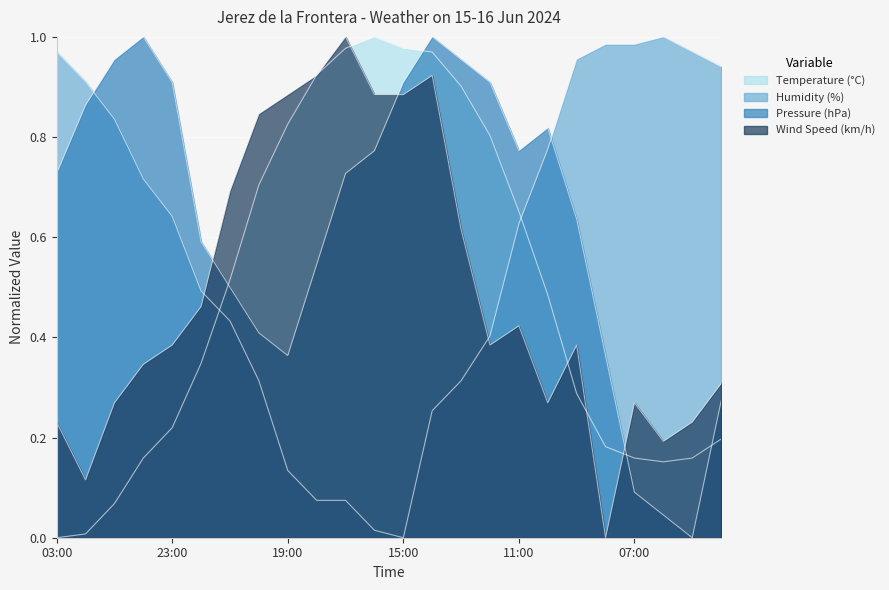

How many data points in Pressure (hPa) are above 0?

23